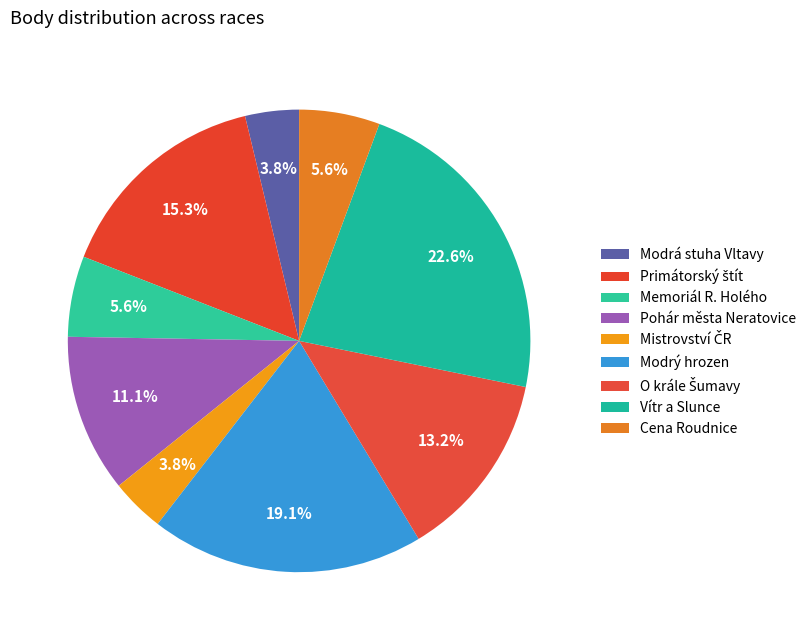

Count the number of slices in the pie.

9